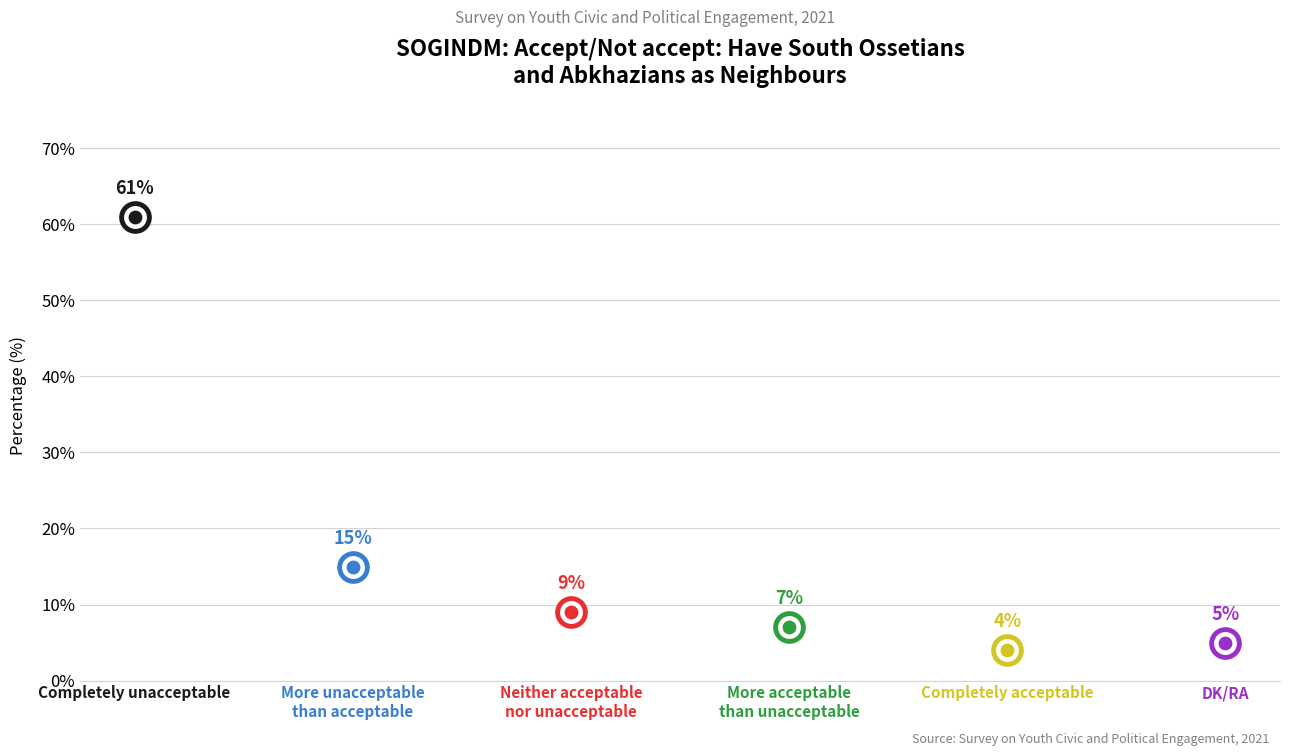

Between DK/RA and Completely acceptable, which is larger?

DK/RA